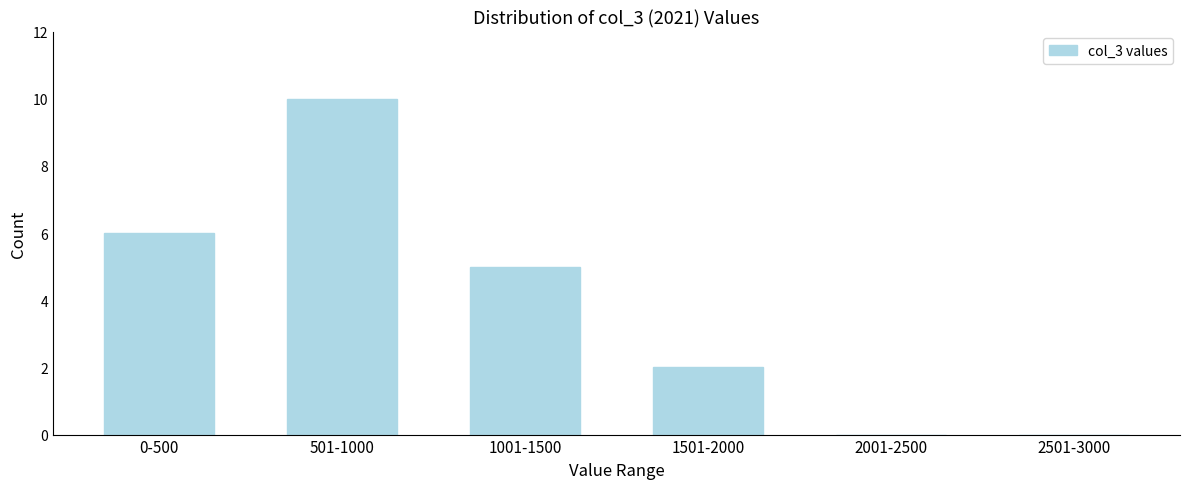

Reading left to right, transcribe all the data shown in this chart.

0-500=6	501-1000=10	1001-1500=5	1501-2000=2	2001-2500=0	2501-3000=0